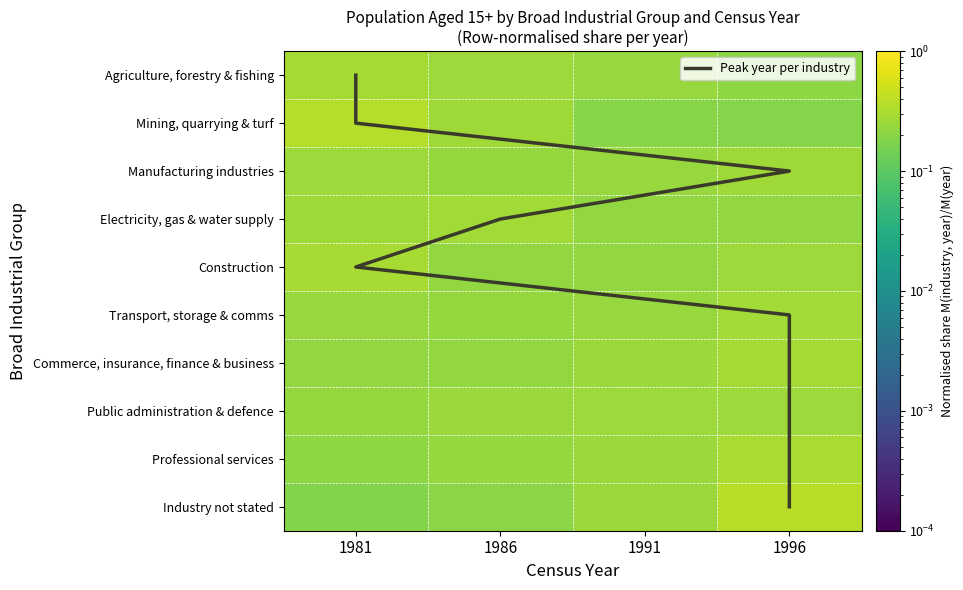

What is the average value of the Electricity, gas and water supply series?

0.2